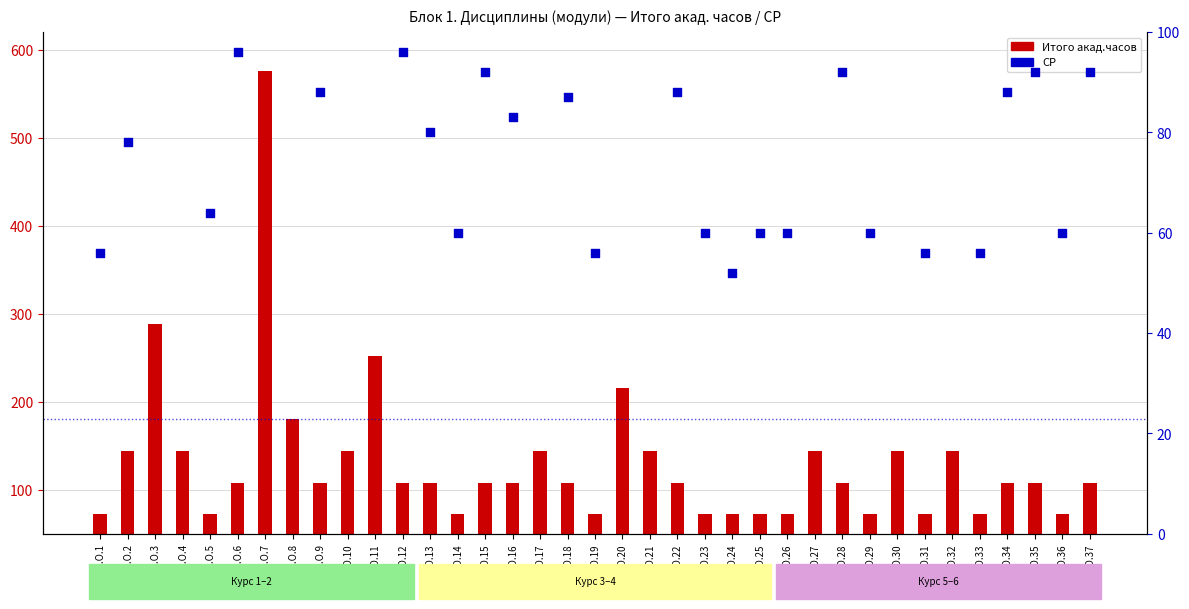

What is the total value across all series at Б1.О.15?

200